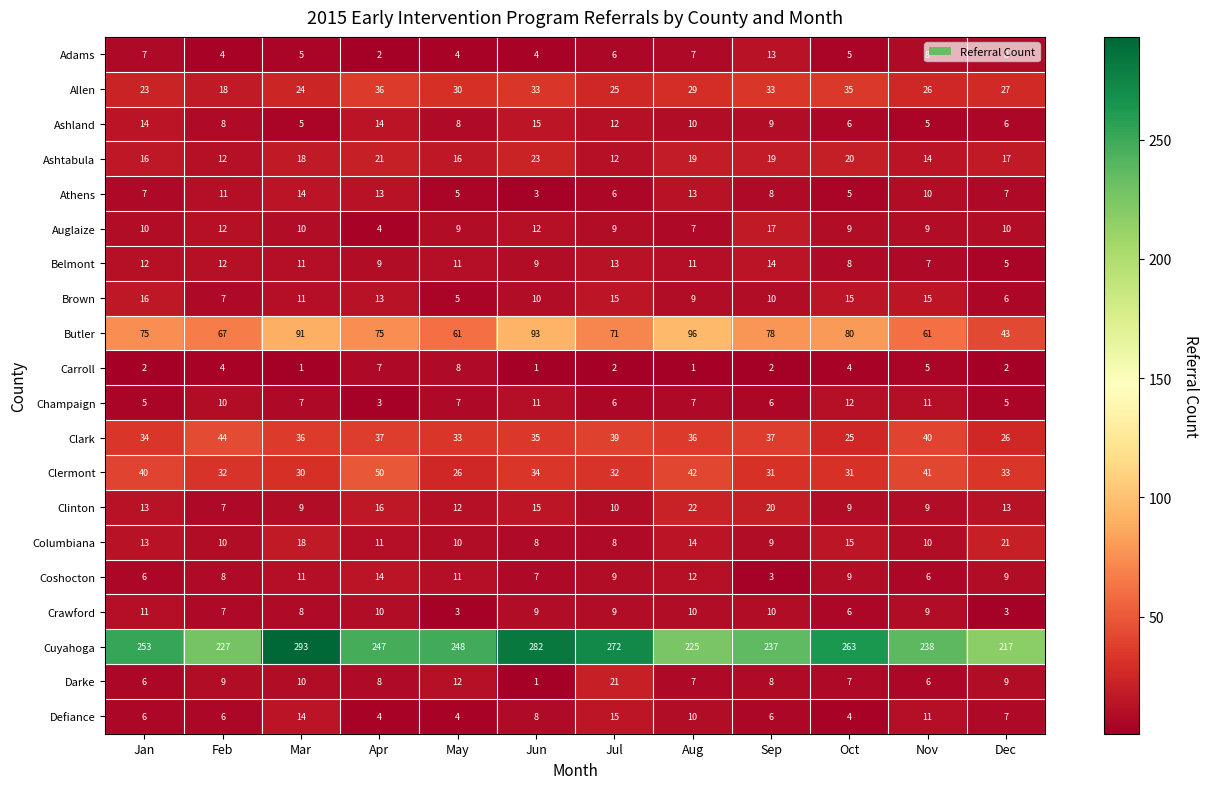

How many series are shown in this chart?

20